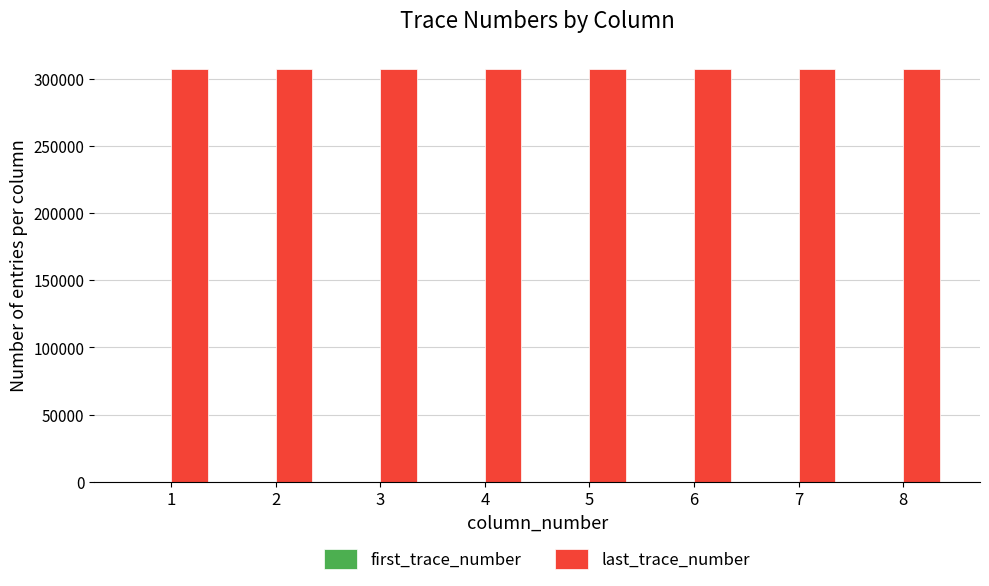

What is the sum of all last_trace_number values?

2457344